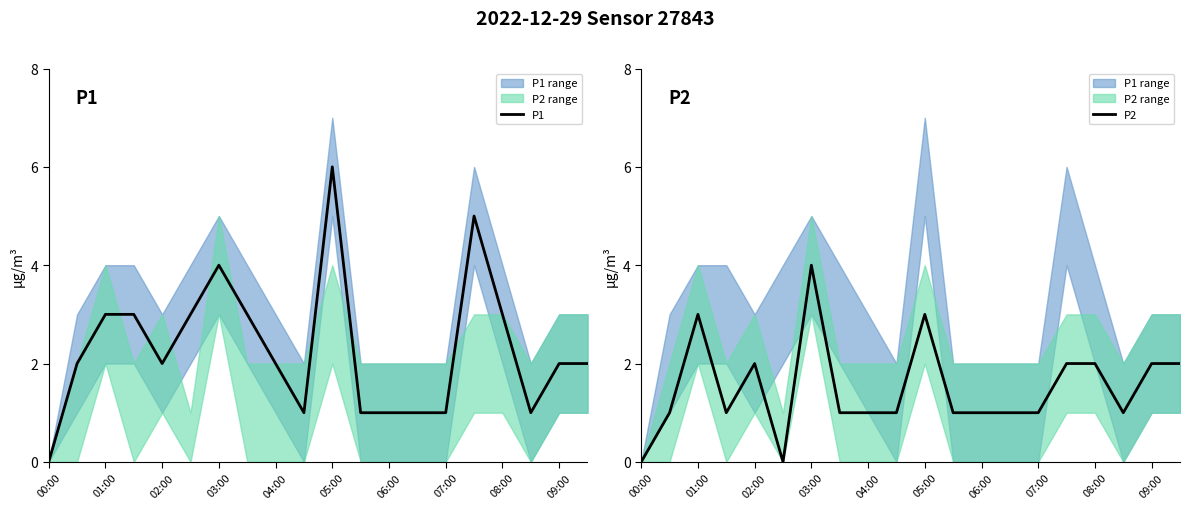

Which series has the largest range (max minus min)?

P1